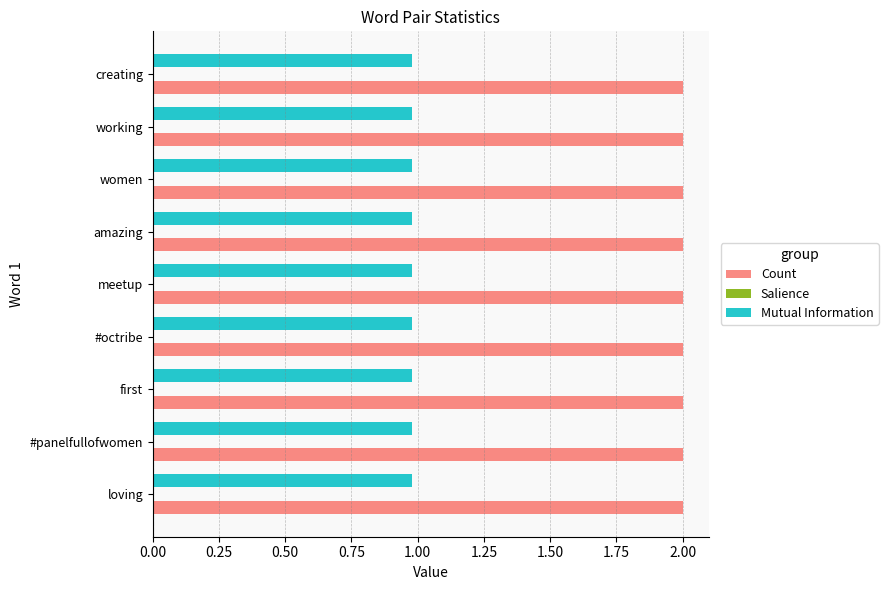

What is the maximum value shown in the chart?

2.0